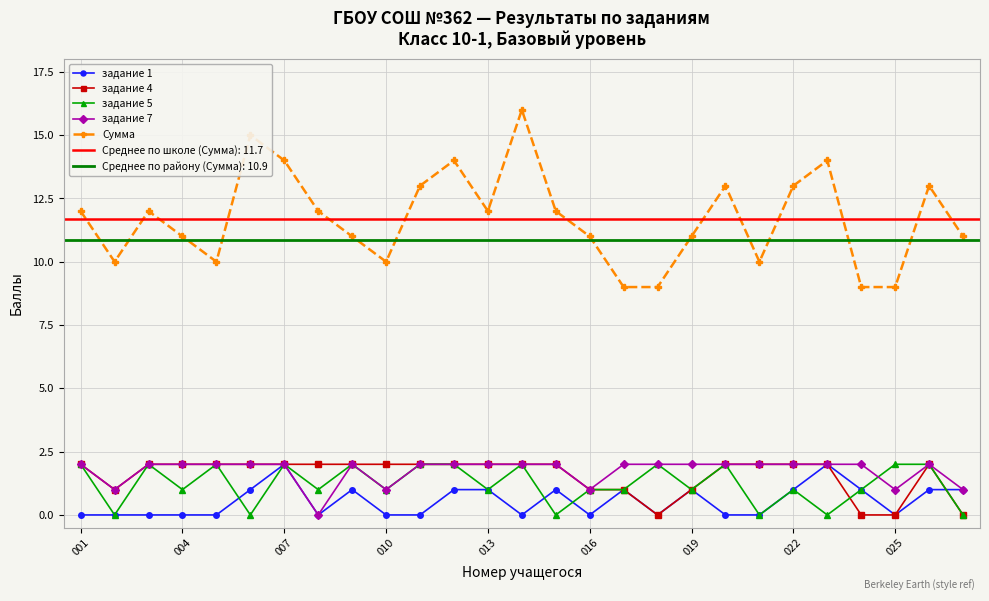

True or false: задание 1 has a value of 0 at 001.

True